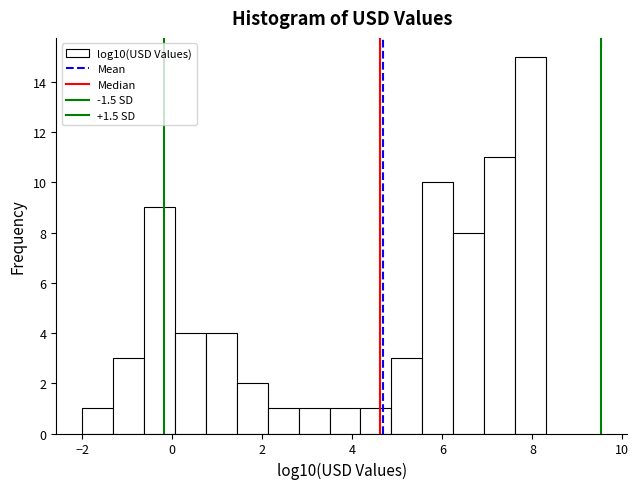

Around what value on the x-axis is the tallest bar? Give the approximate position of its centre, as read against the axis.

8.0